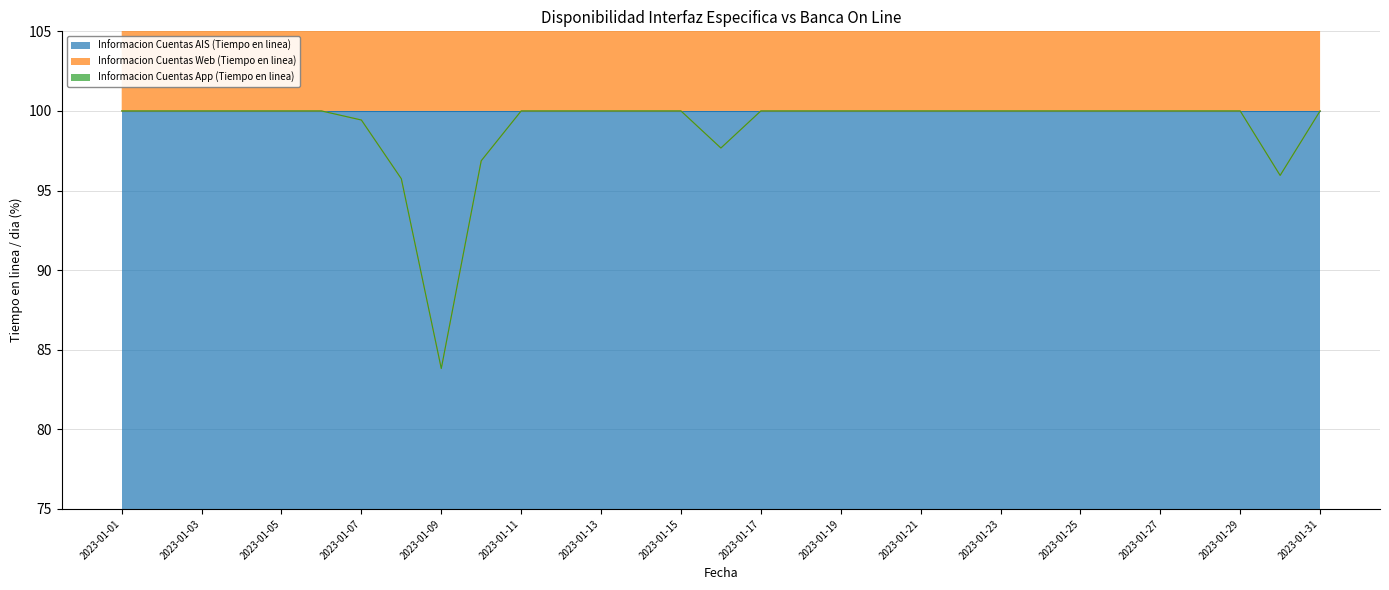

Is it true that Informacion Cuentas Web (Tiempo en linea) equals 100.0 at 2023-01-28?

True